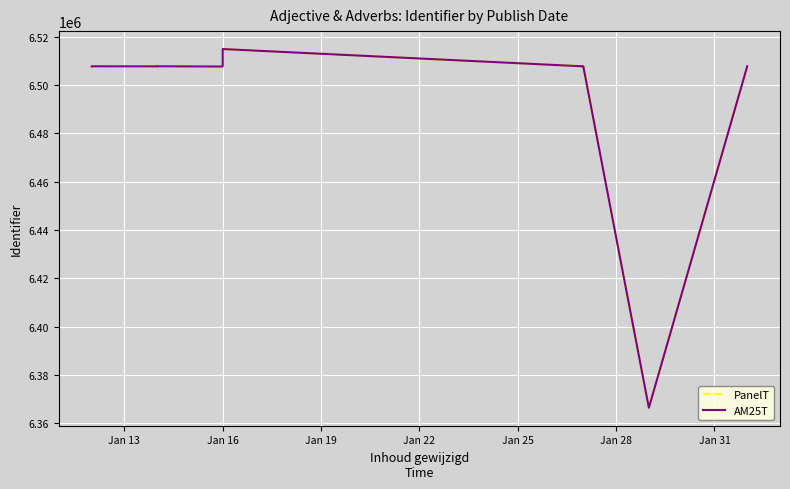

Which series has the largest total across all categories?

PanelT